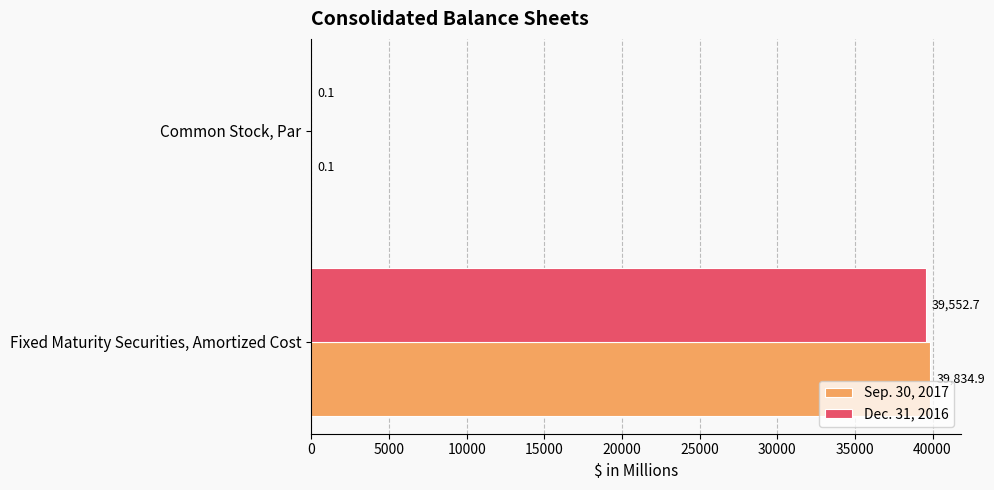

What is the sum of all Sep. 30, 2017 values?

39835.0